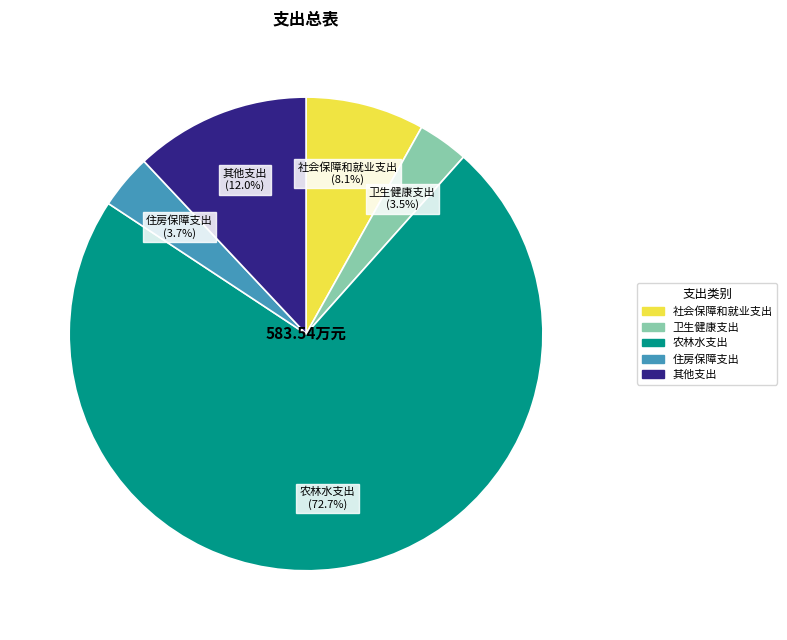

Is 住房保障支出 the majority of the pie?

No